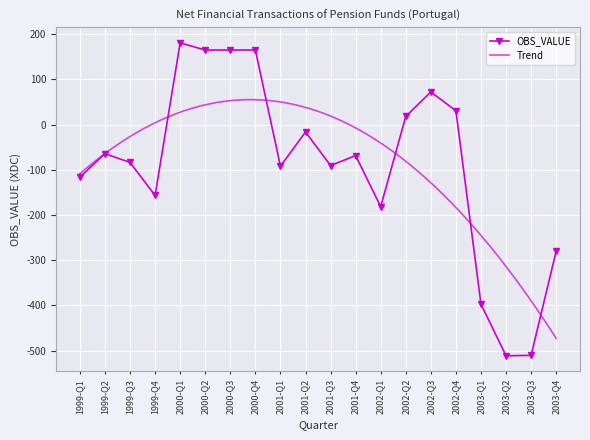

List the labels in order of value, smallest first.

2003-Q2, 2003-Q3, 2003-Q1, 2003-Q4, 2002-Q1, 1999-Q4, 1999-Q1, 2001-Q1, 2001-Q3, 1999-Q3, 2001-Q4, 1999-Q2, 2001-Q2, 2002-Q2, 2002-Q4, 2002-Q3, 2000-Q3, 2000-Q2, 2000-Q4, 2000-Q1